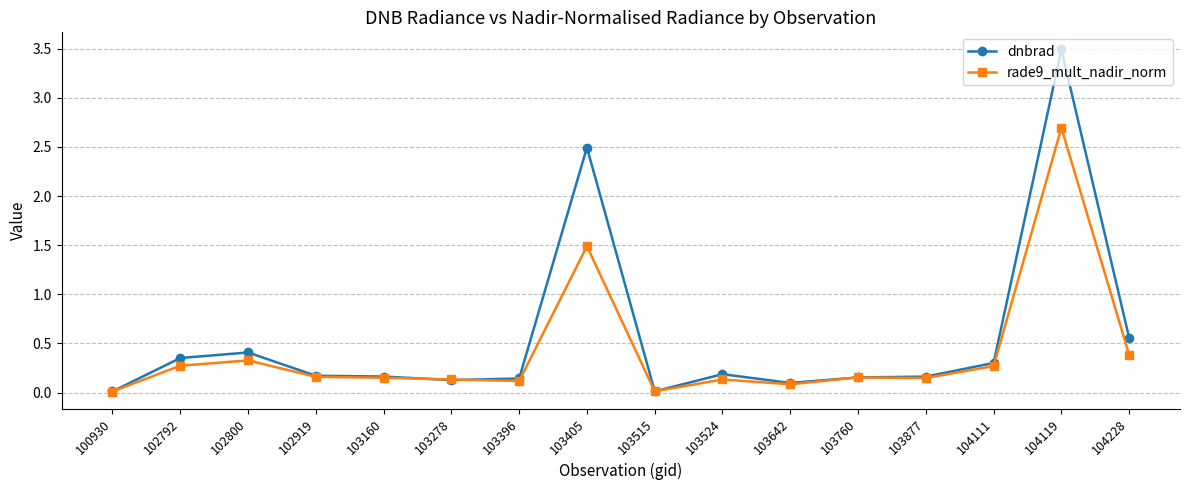

Is it true that rade9_mult_nadir_norm equals 0.2 at 103160?

True